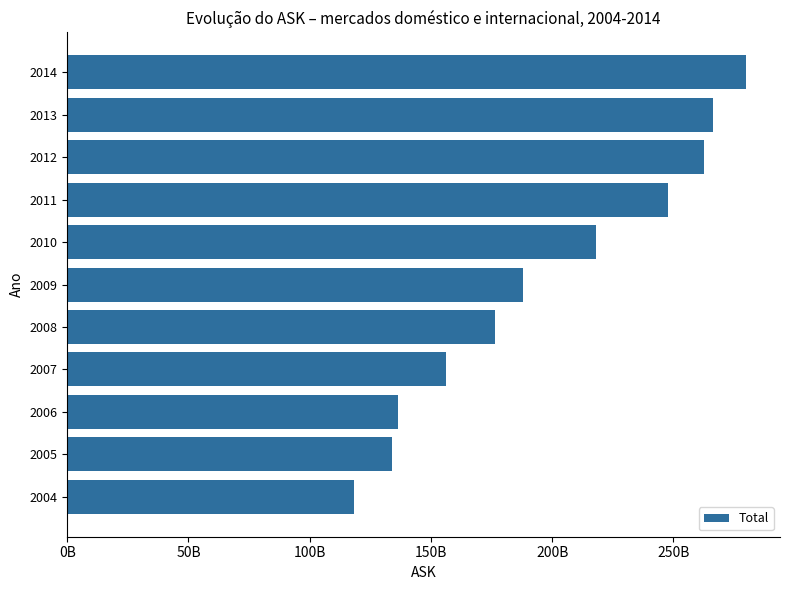

What is the sum of all values?

2184200990120